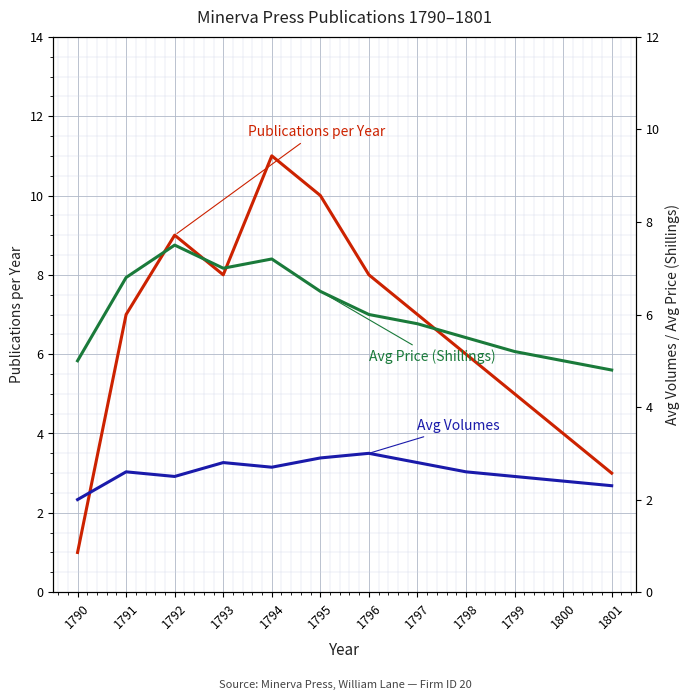

Rank the series at 1798 from highest to lowest value.

Publications per Year, Avg Price (Shillings), Avg Volumes